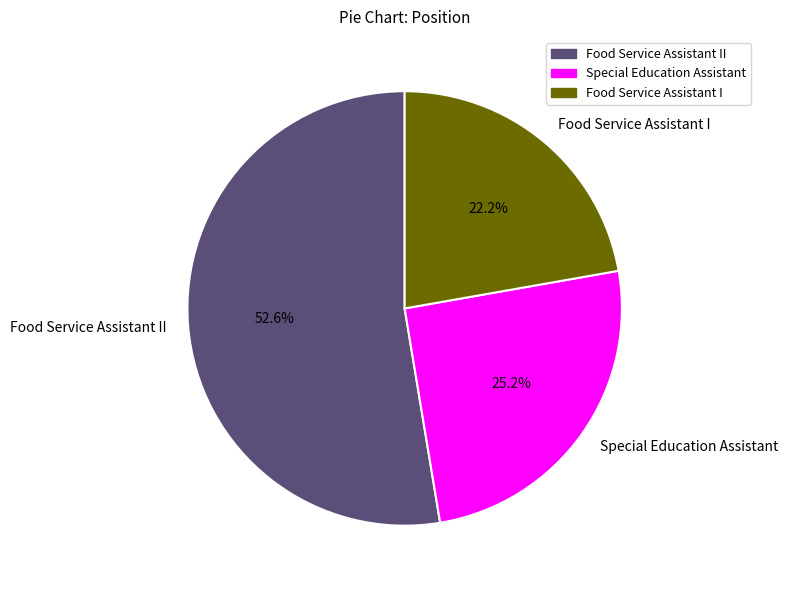

What is the total percentage of Special Education Assistant and Food Service Assistant I?

47.4%